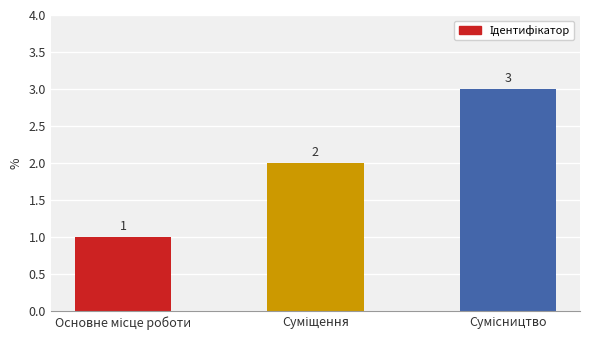

What is the maximum value shown in the chart?

3